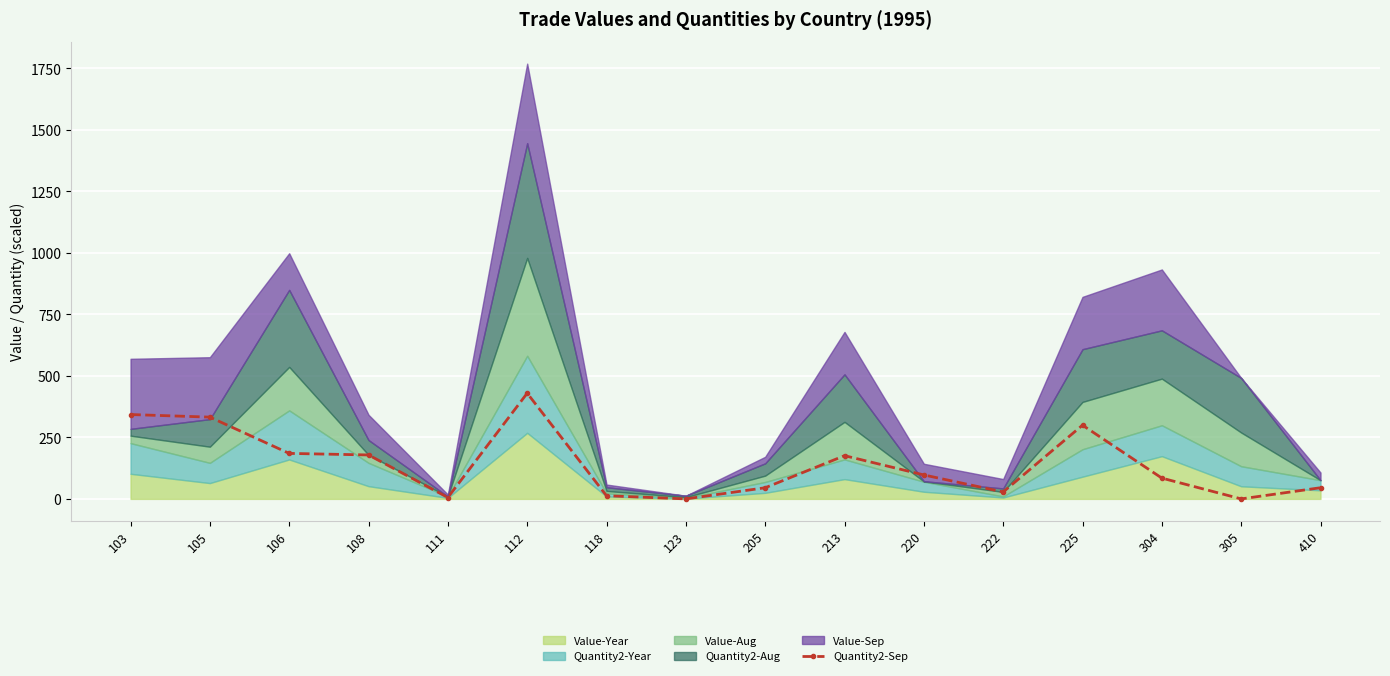

How many lines are shown in the chart?

1